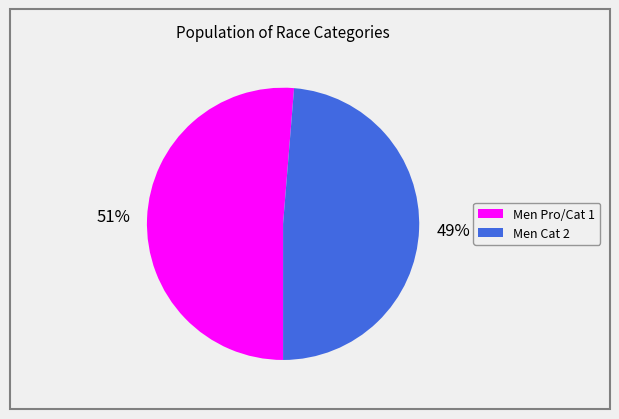

To the nearest percent, what is the average slice percentage?

50%